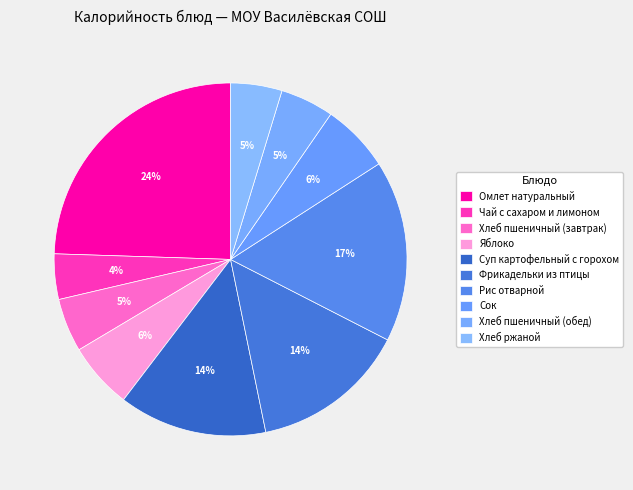

Is there any slice that represents more than half of the pie?

No